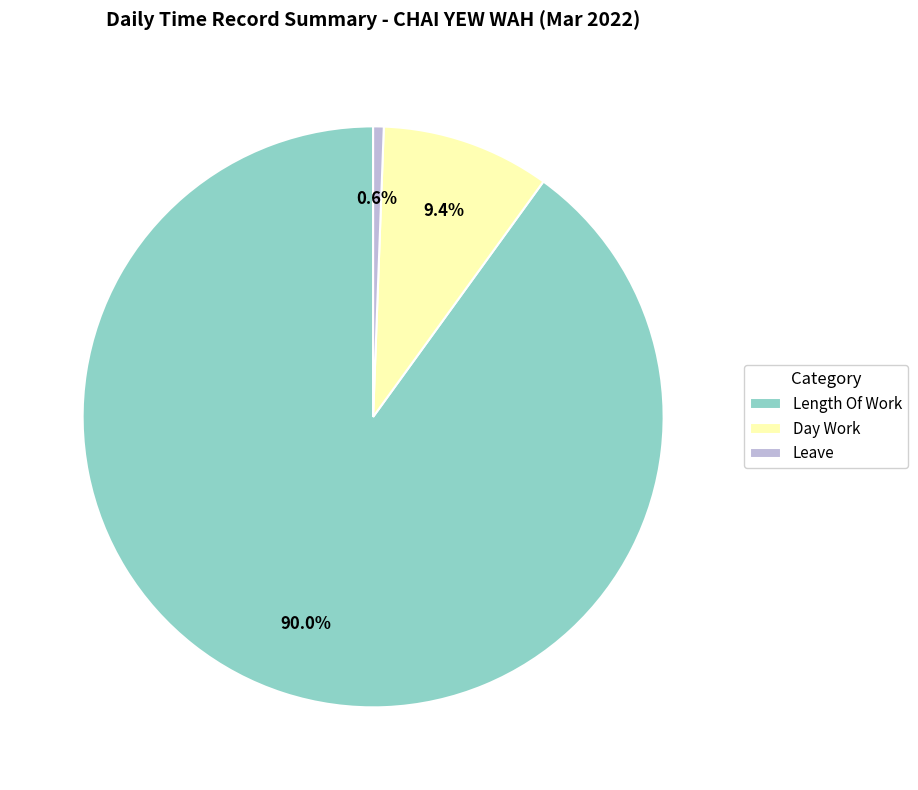

To the nearest percent, what portion does Day Work represent?

9%